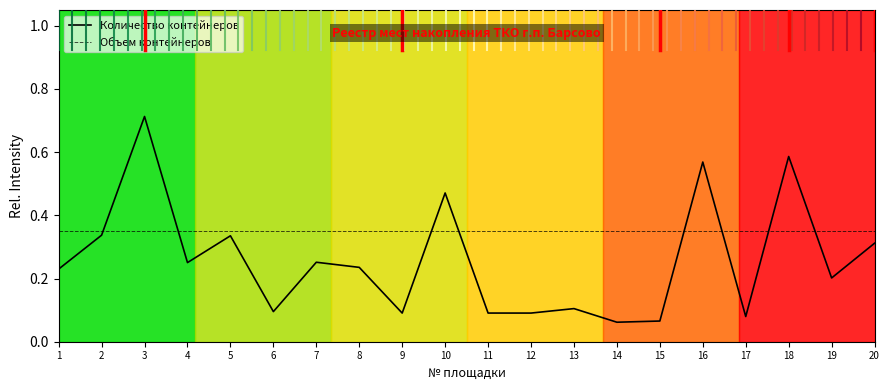

How many interior local valleys does the Количество контейнеров series have?

7